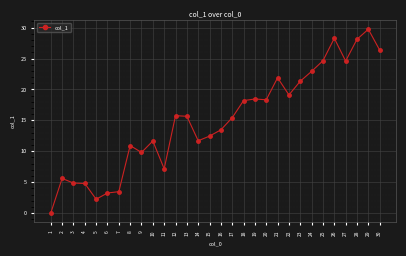

True or false: there are more than 1 points higher than both neighbors.

True